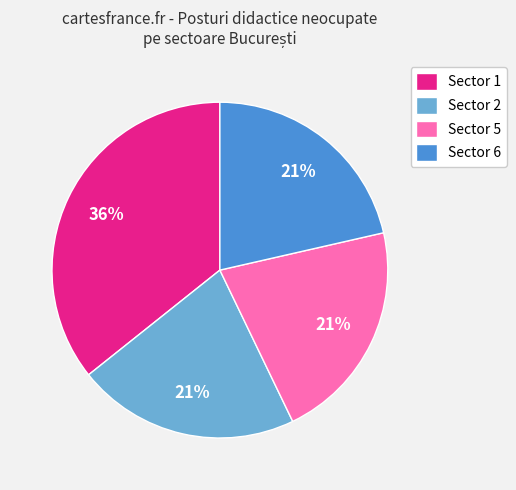

Count the number of slices in the pie.

4